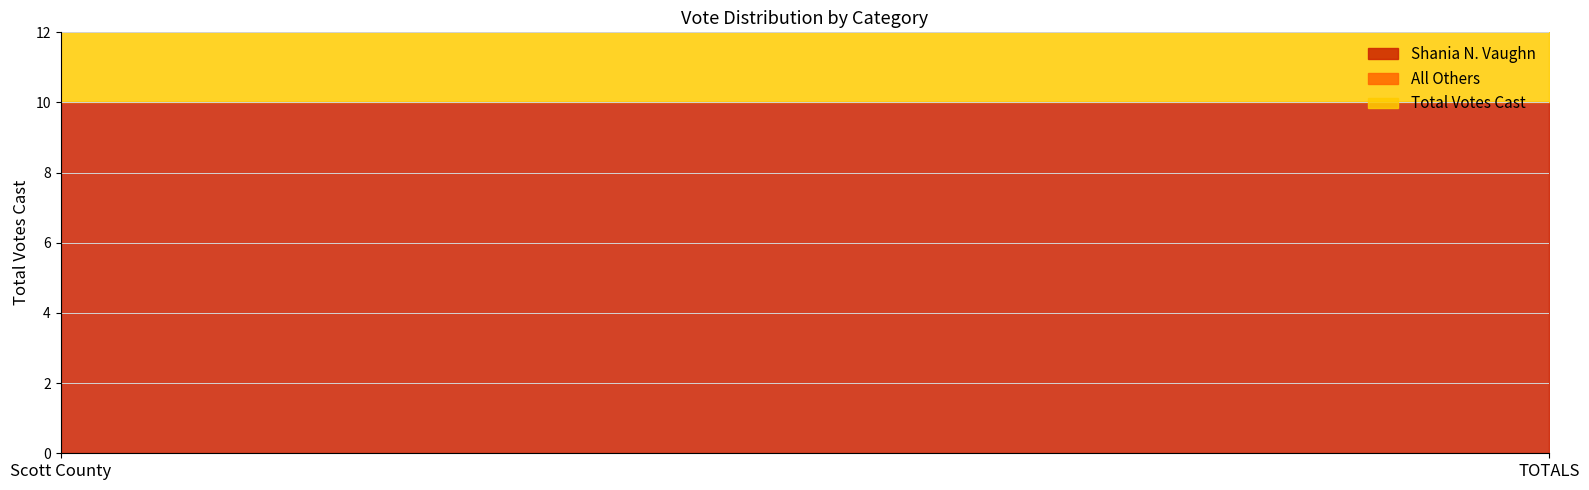

The value of Shania N. Vaughn at Scott County is 4. True or false?

False